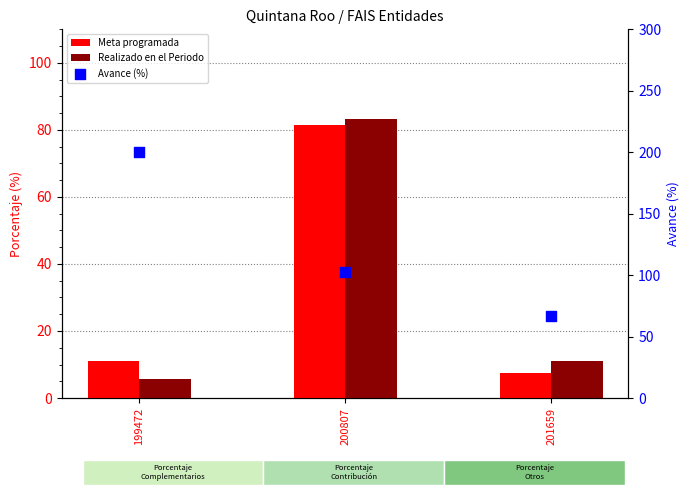

Which series reaches the minimum Y coordinate?

Realizado en el Periodo